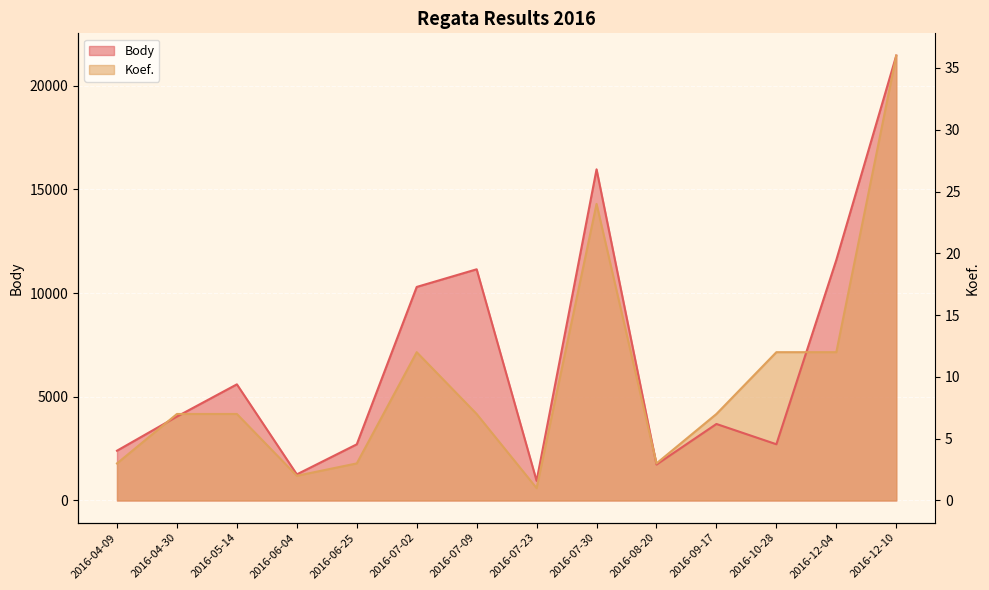

List the series in order of their peak value, highest first.

Body, Koef.